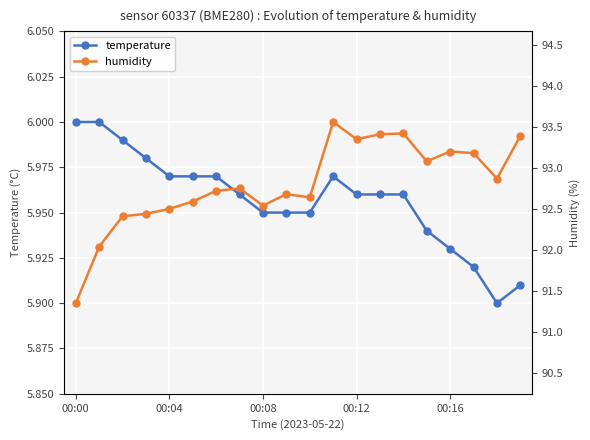

How many series are shown in this chart?

2